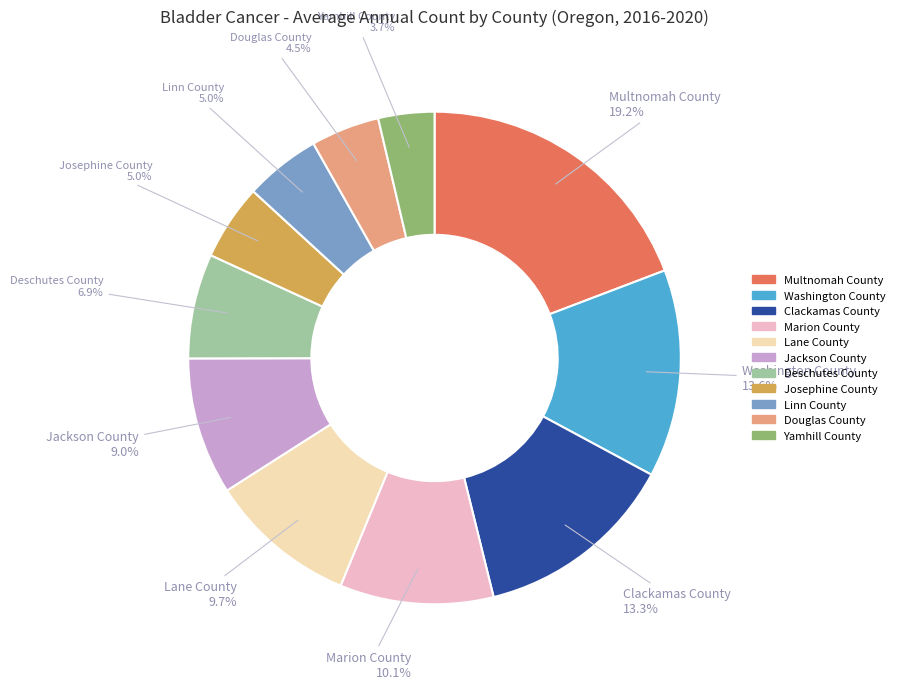

Approximately how many times larger is the value at Josephine County compared to Linn County?

1.0